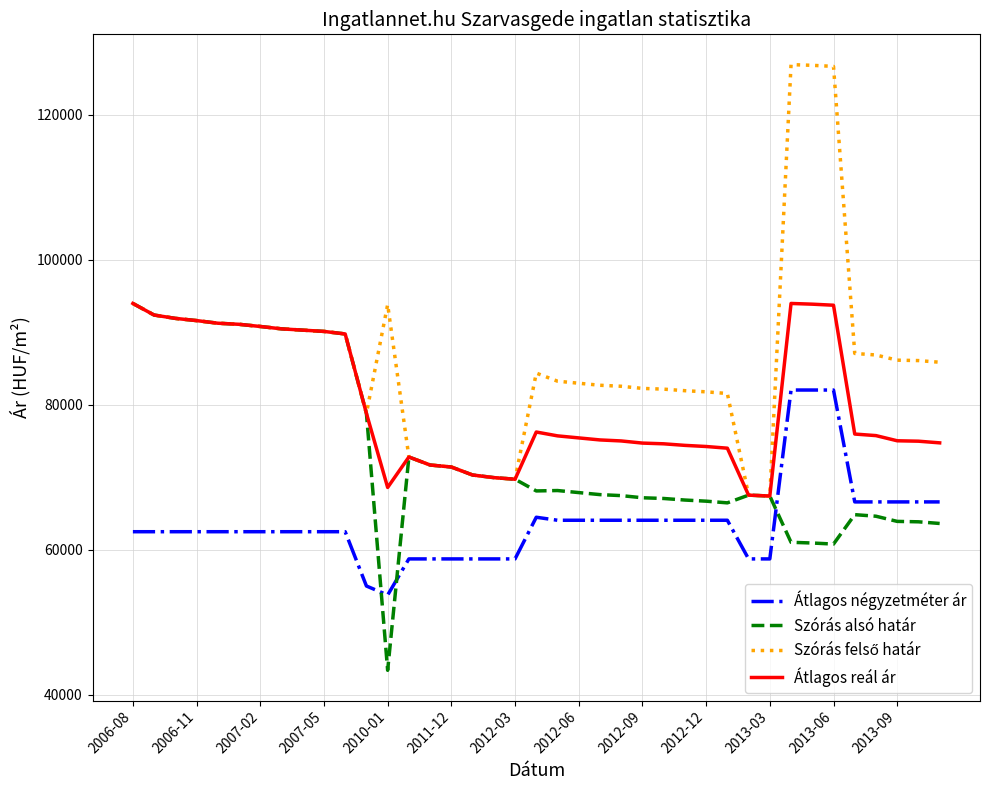

True or false: Átlagos négyzetméter ár and Átlagos reál ár cross at least once.

False